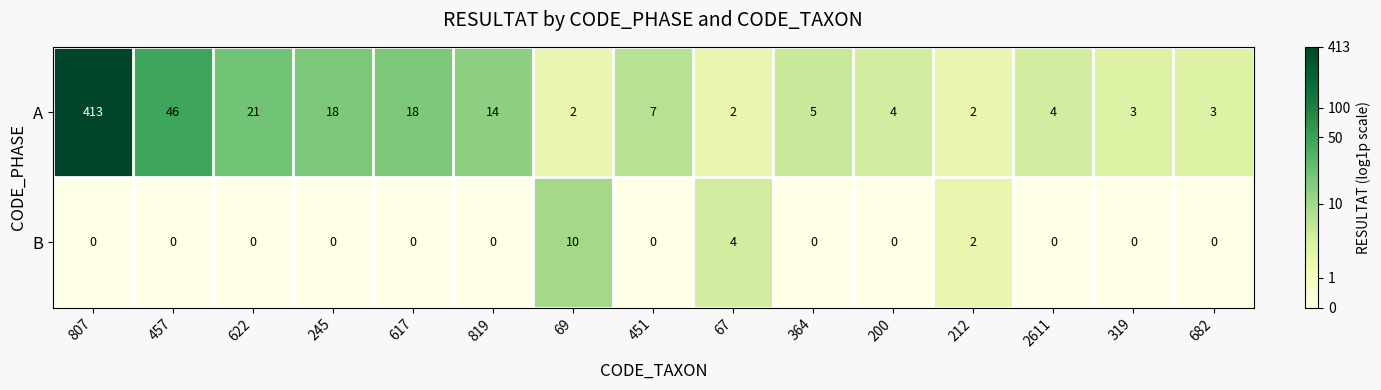

List the series in order of their overall mean, highest first.

A, B